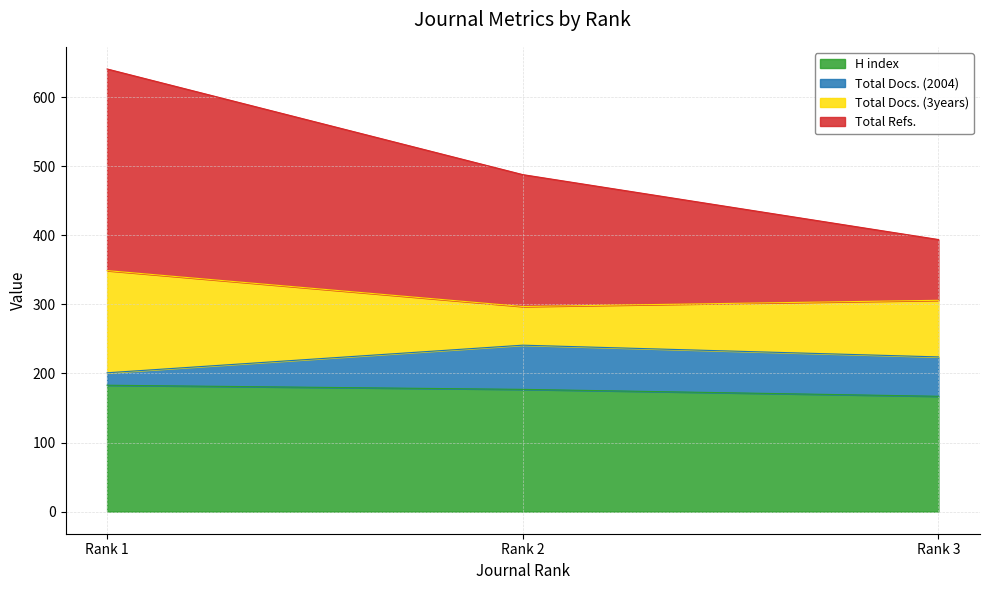

The value of H index at Rank 3 is 167. True or false?

True